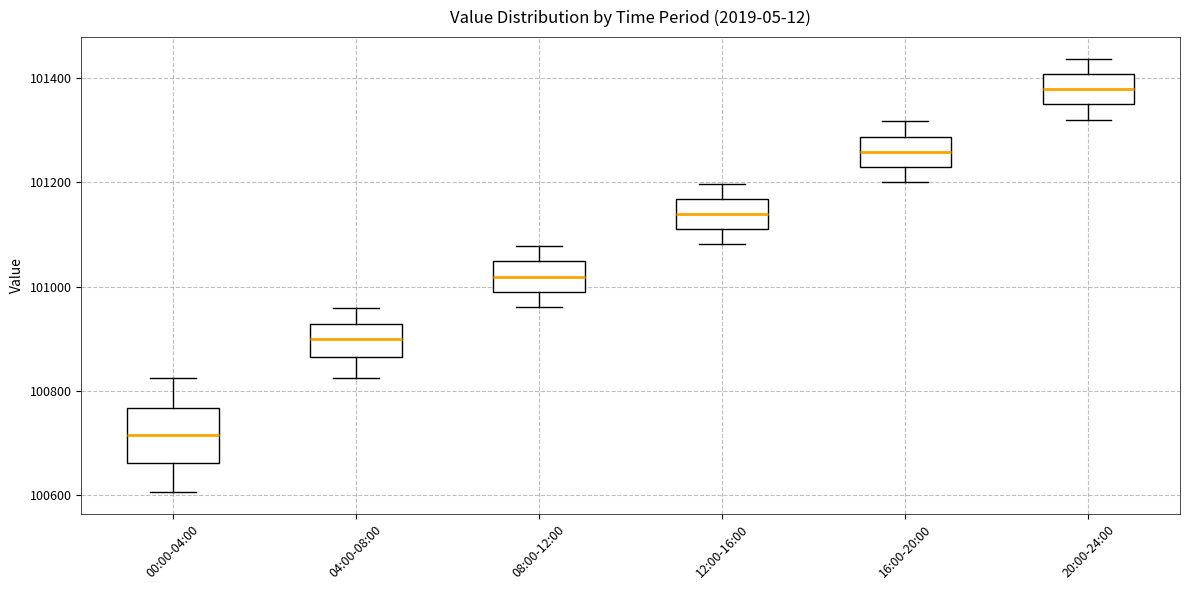

Where is the upper edge of the box for 08:00-12:00 on the y-axis? The values are not printed on the chart, so give them approximately, as read against the axis.

101040